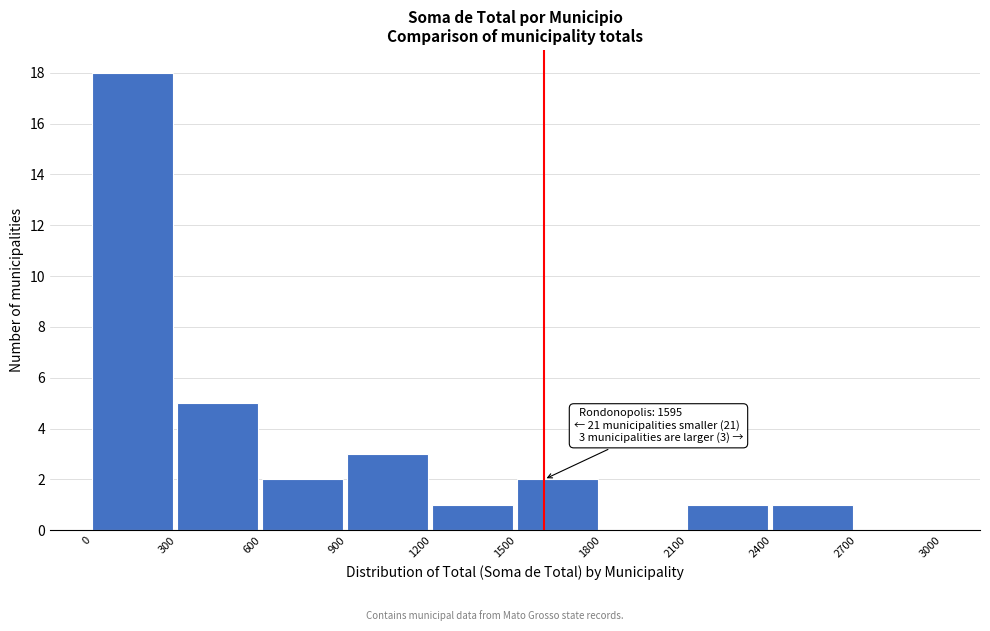

Which range on the x-axis has the tallest bar?

0 to 300